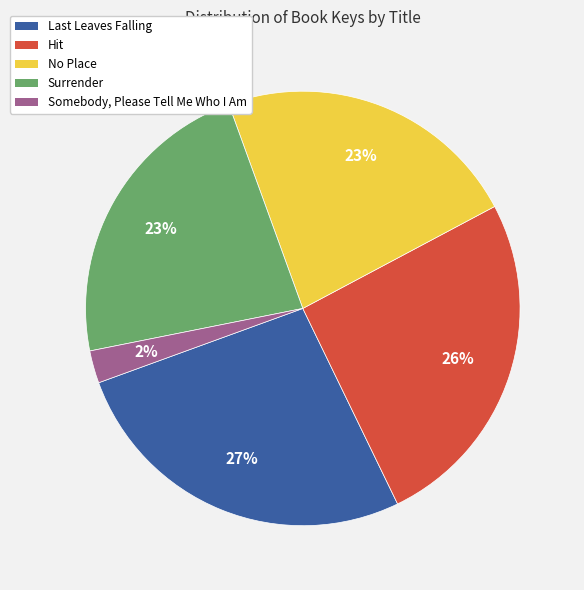

Which category has the biggest portion of the pie?

Last Leaves Falling